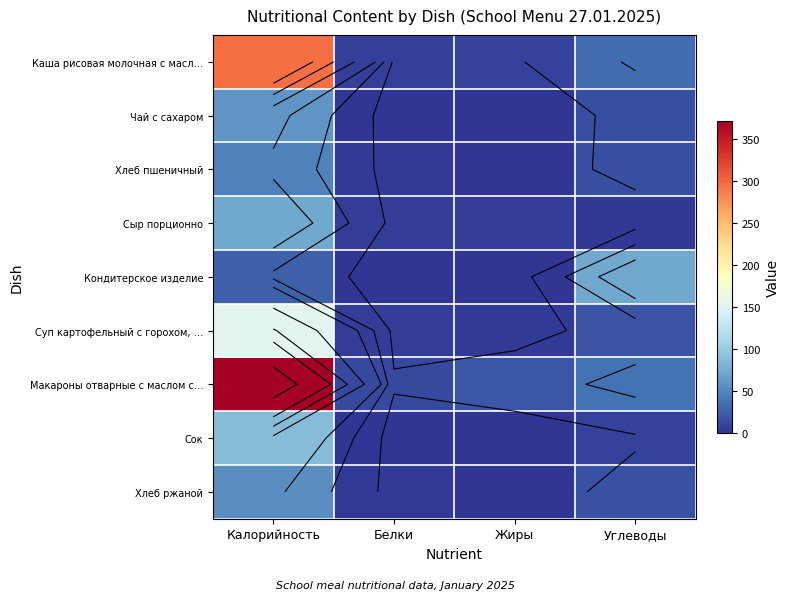

The Кондитерское изделие series shows 1 at Белки. True or false?

False